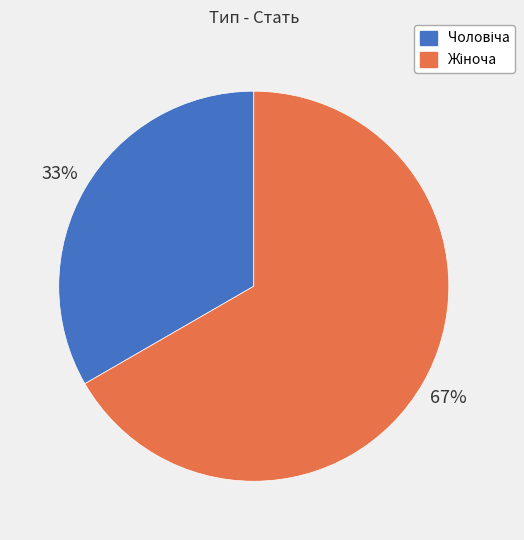

Is there any slice that represents more than half of the pie?

Yes